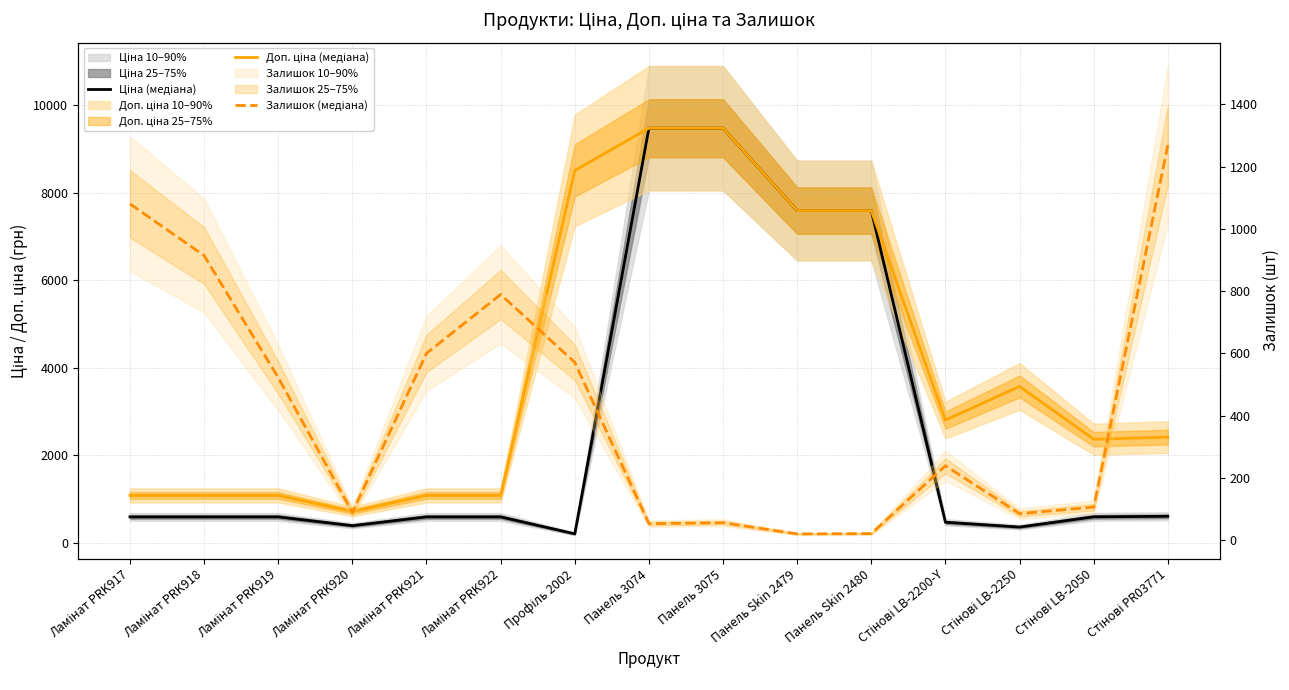

Reading left to right, what are all the values shown in this chart?

Ціна (медіана): 589.9	589.9	589.9	389.3	589.9	589.9	202.7	9480.1	9480.1	7596.5	7596.5	467.3	357.4	591.6	603.7
Доп. ціна (медіана): 1081.7	1081.7	1081.7	714.0	1081.7	1081.7	8513.4	9480.1	9480.1	7596.5	7596.5	2803.6	3573.9	2366.5	2414.8
Залишок (медіана): 1080.0	914.0	522.0	89.0	600.0	789.0	571.0	53.0	56.0	20.0	21.0	239.0	85.0	106.0	1269.0